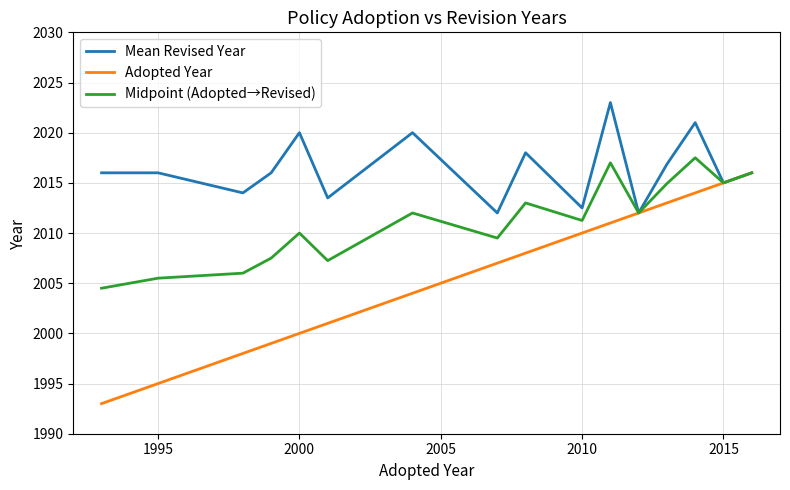

Which series has the largest range (max minus min)?

Adopted Year